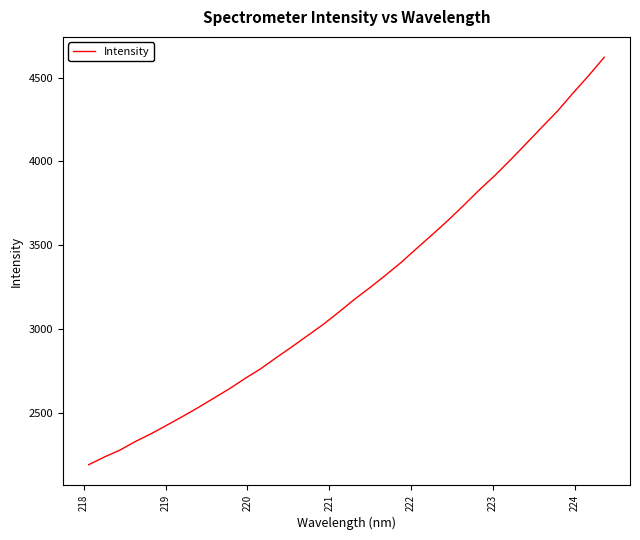

What is the difference between the maximum and minimum values?

2431.7